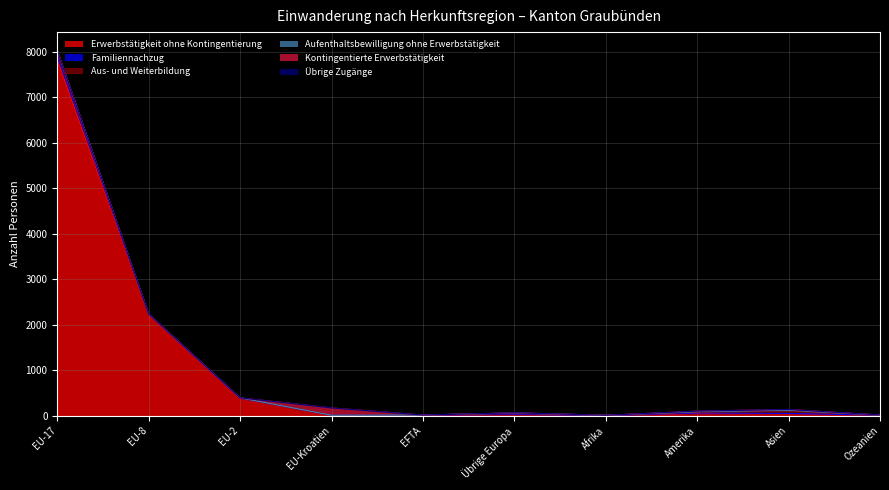

Which has a higher value, Asien or EU-Kroatien?

Asien